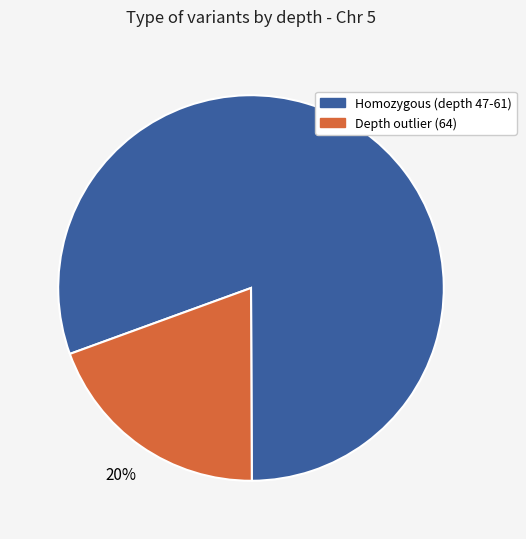

Is there any slice that represents more than half of the pie?

Yes